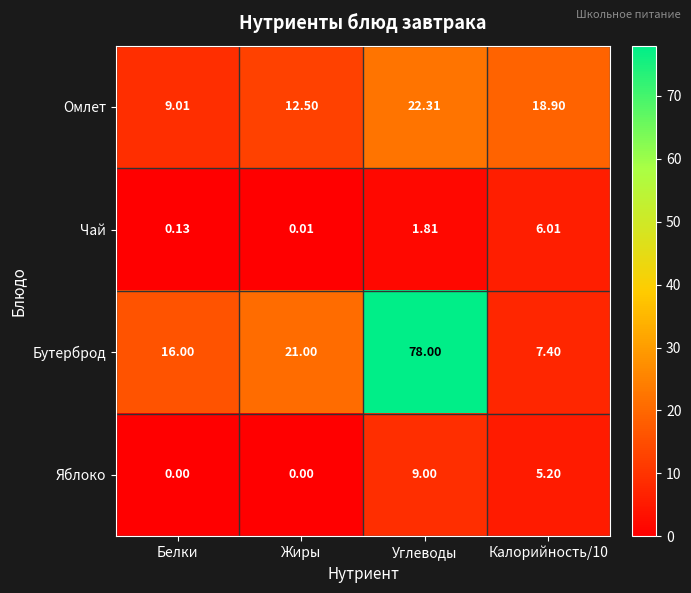

Which series has the largest total across all categories?

Бутерброд